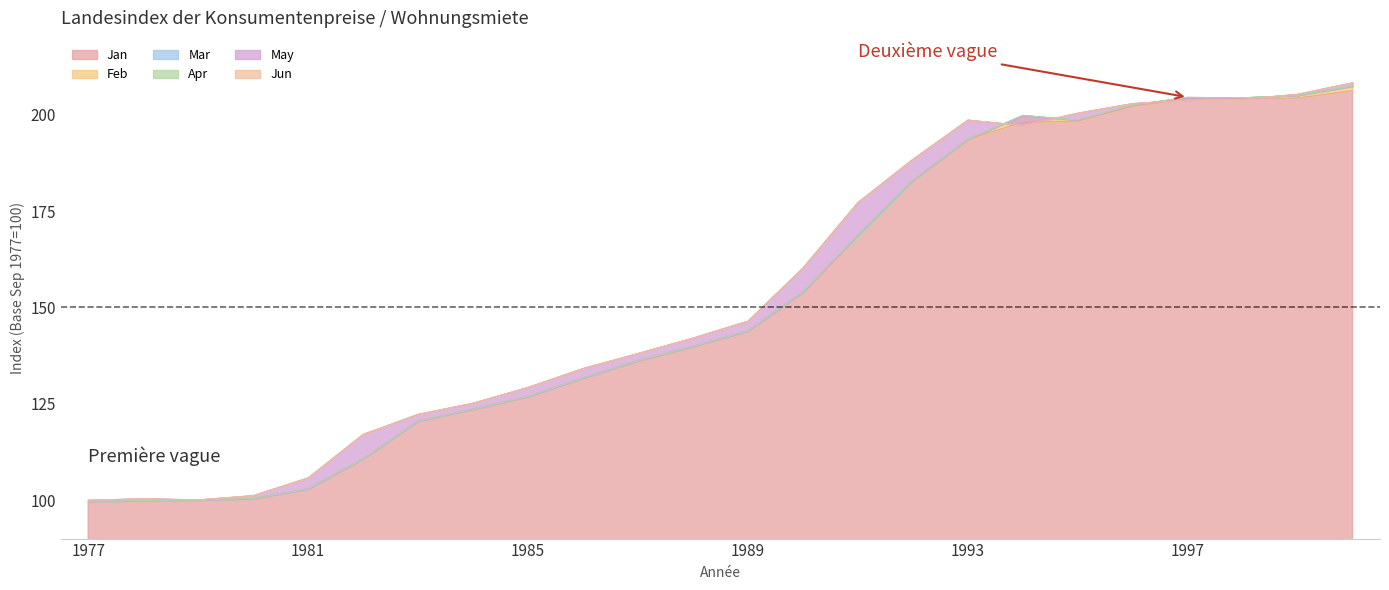

Reading right to left, list all the values displayed in this chart.

Jan: 206.3	204.4	204.1	204.1	202.3	198.4	198.1	193.7	183.0	168.8	154.0	143.9	139.9	136.2	131.7	126.9	123.6	120.5	110.7	102.9	100.4	100.0	99.9	99.6
Feb: 207.5	205.1	204.5	204.6	202.6	198.7	199.9	193.7	183.0	168.8	154.0	143.9	139.9	136.2	131.7	126.9	123.6	120.5	110.7	102.9	100.4	100.0	99.9	99.6
Mar: 207.5	205.1	204.5	204.6	202.6	198.7	199.9	193.7	183.0	168.8	154.0	143.9	139.9	136.2	131.7	126.9	123.6	120.5	110.7	102.9	100.4	100.0	99.9	99.6
Apr: 207.5	205.1	204.5	204.6	202.6	198.7	199.9	193.7	183.0	168.8	154.0	143.9	139.9	136.2	131.7	126.9	123.6	120.5	110.7	102.9	100.4	100.0	99.9	99.6
May: 208.4	205.4	204.1	203.9	203.0	200.5	197.3	198.7	188.5	177.3	160.3	146.5	142.1	138.1	134.2	129.3	125.2	122.3	117.1	105.8	101.2	100.1	100.4	100.0
Jun: 208.4	205.4	204.1	203.9	203.0	200.5	197.3	198.7	188.5	177.3	160.3	146.5	142.1	138.1	134.2	129.3	125.2	122.3	117.1	105.8	101.2	100.1	100.4	100.0